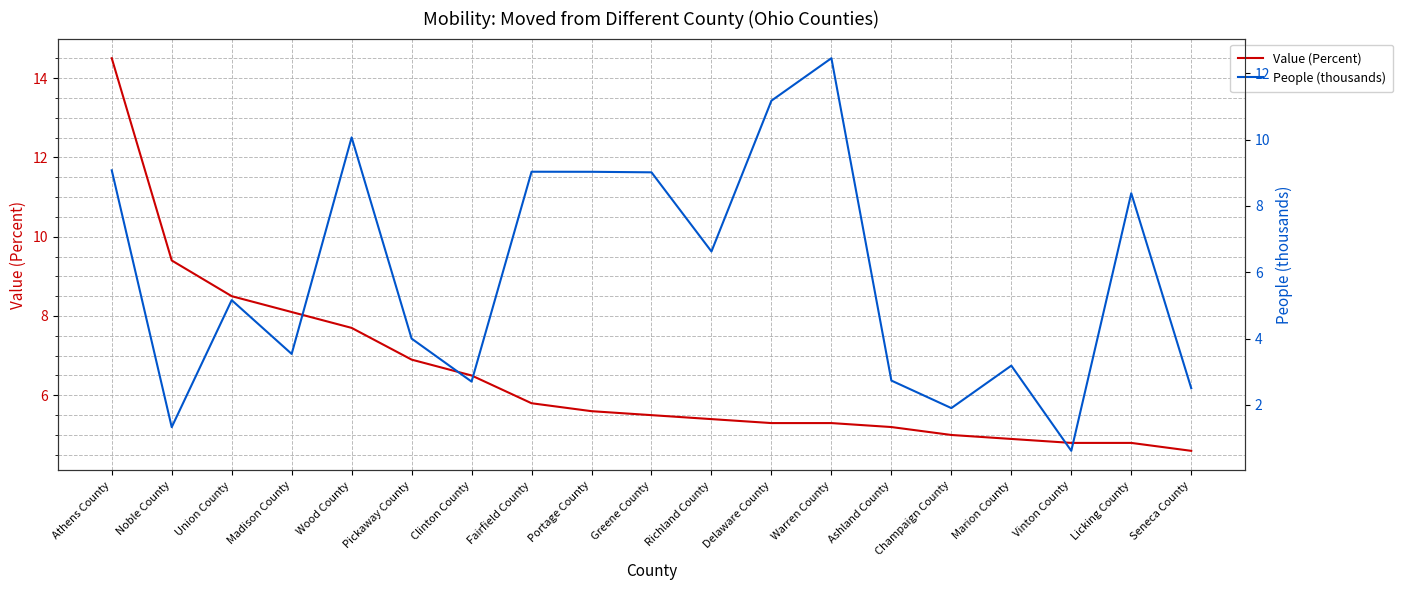

What is the difference between the People (thousands) values at Seneca County and Athens County?

6.6